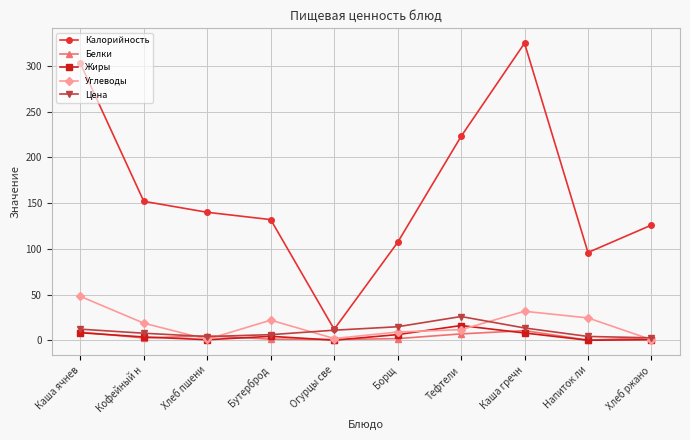

Does the chart display data point markers on the line(s)?

Yes